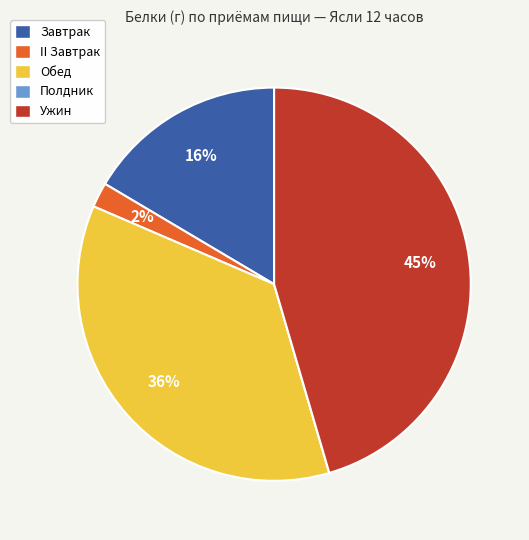

To the nearest percent, what is the difference between the Обед and Ужин slice percentages?

9%